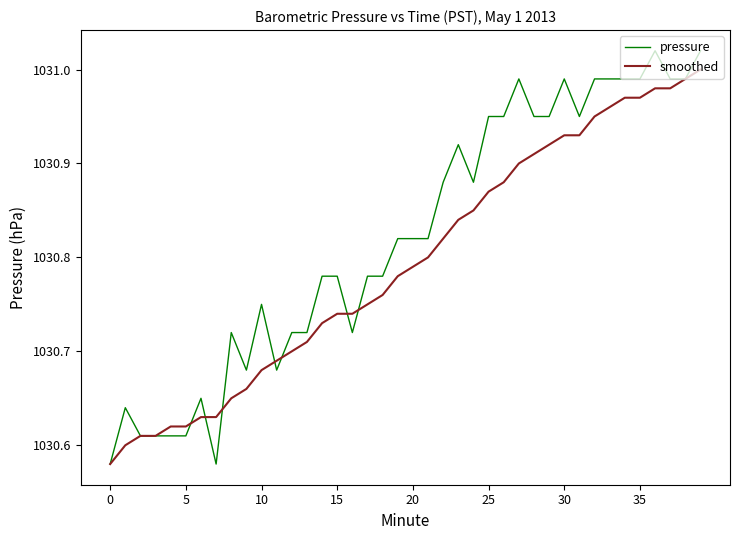

Rank the series by their average value, from highest to lowest.

pressure, smoothed